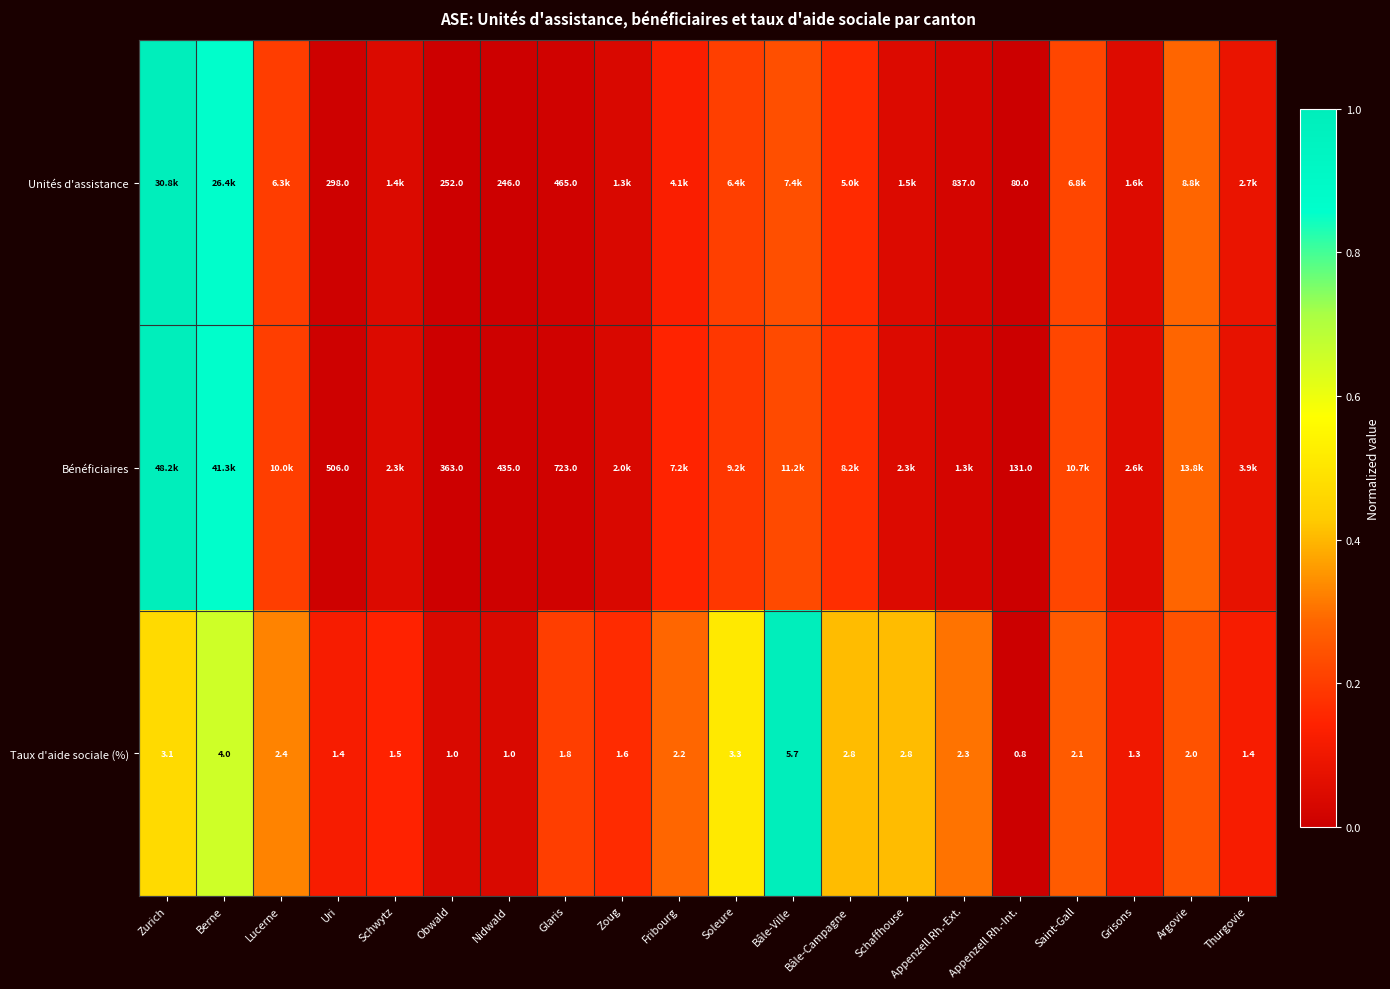

How many categories are shown in the chart?

20